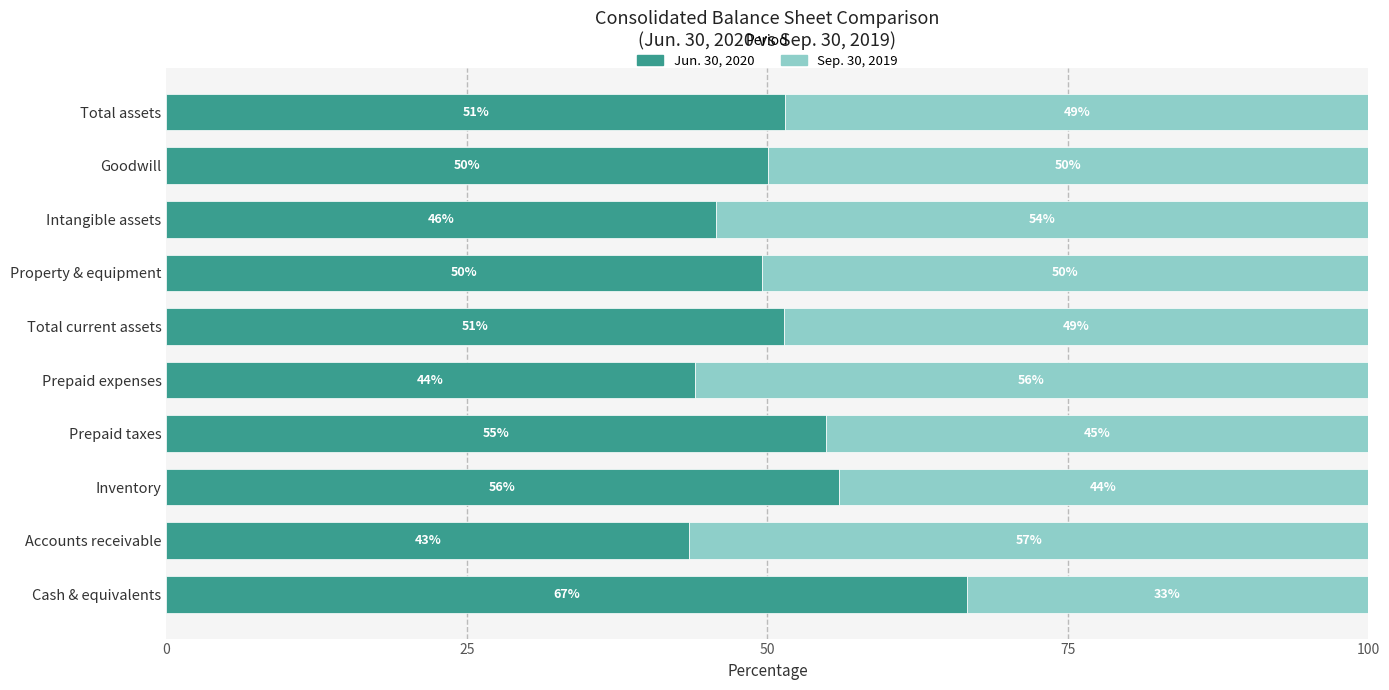

The value of Jun. 30, 2020 at Prepaid expenses is 17.0. True or false?

False